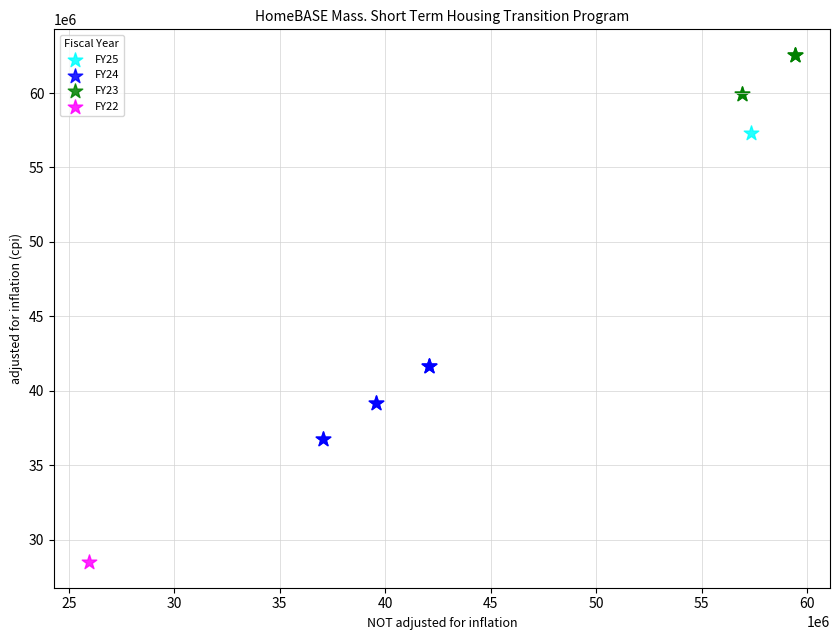

What are all the series names shown in the legend?

FY25, FY24, FY23, FY22